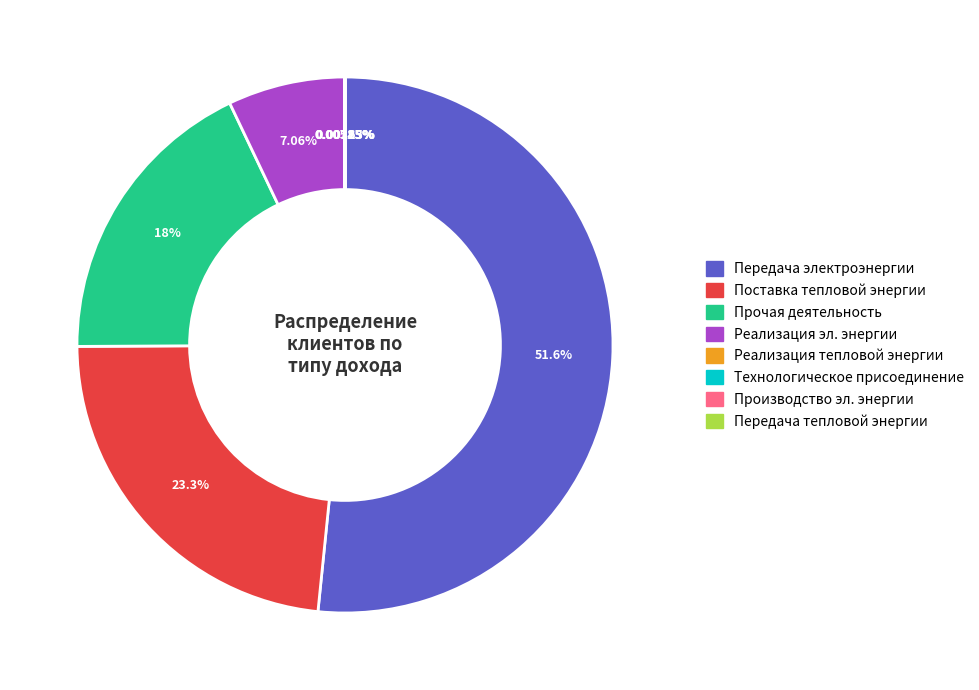

Is there any slice that represents more than half of the pie?

Yes